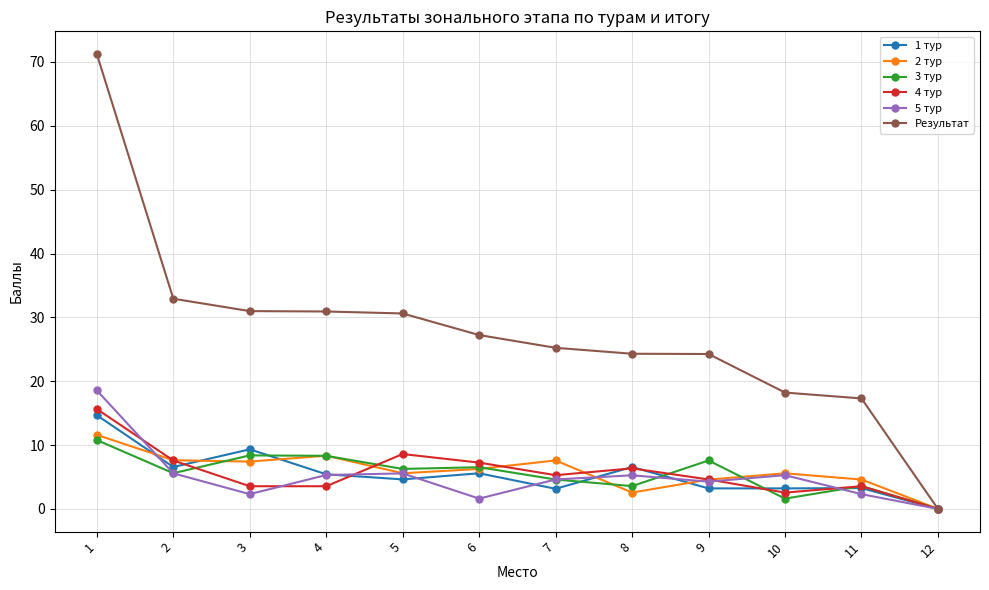

Where is the first local minimum for 5 тур?

3